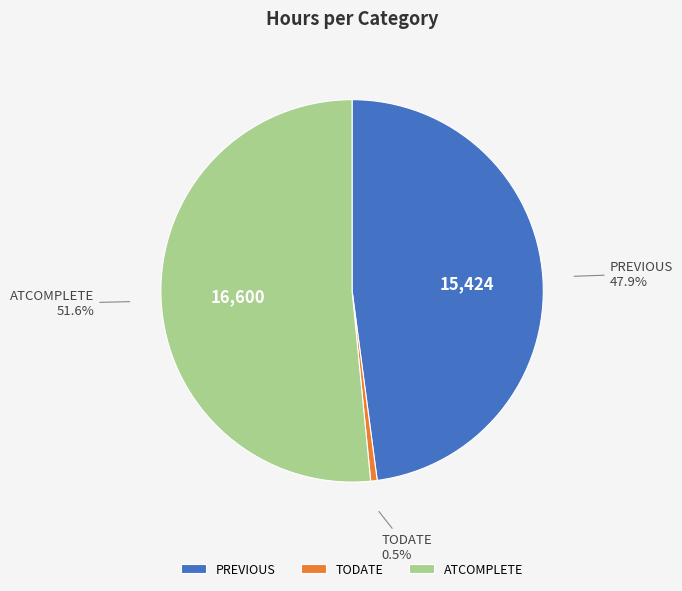

Do PREVIOUS and TODATE together represent more than half of the pie?

No